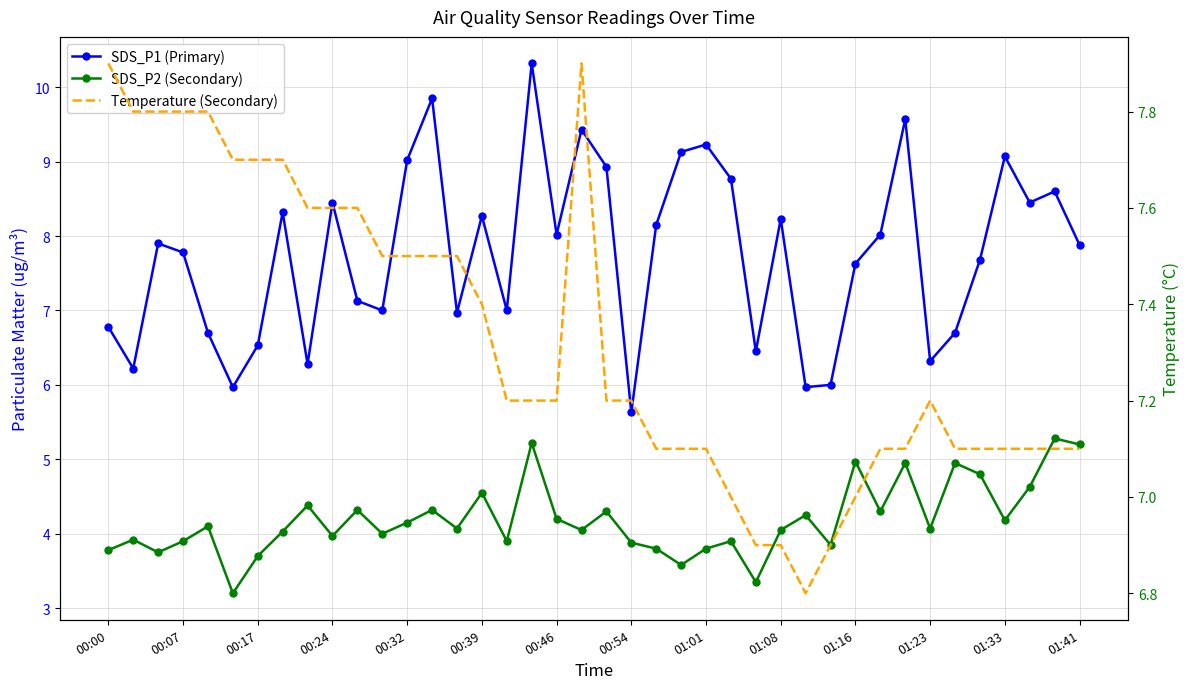

How many lines are shown in the chart?

3